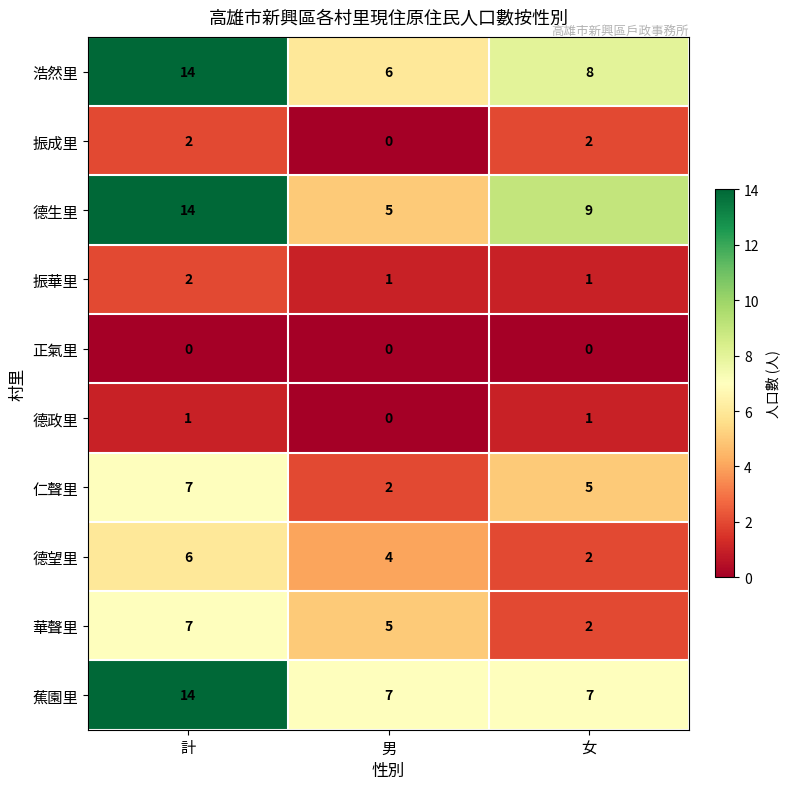

Where is 德生里 nearest to the value 9?

女